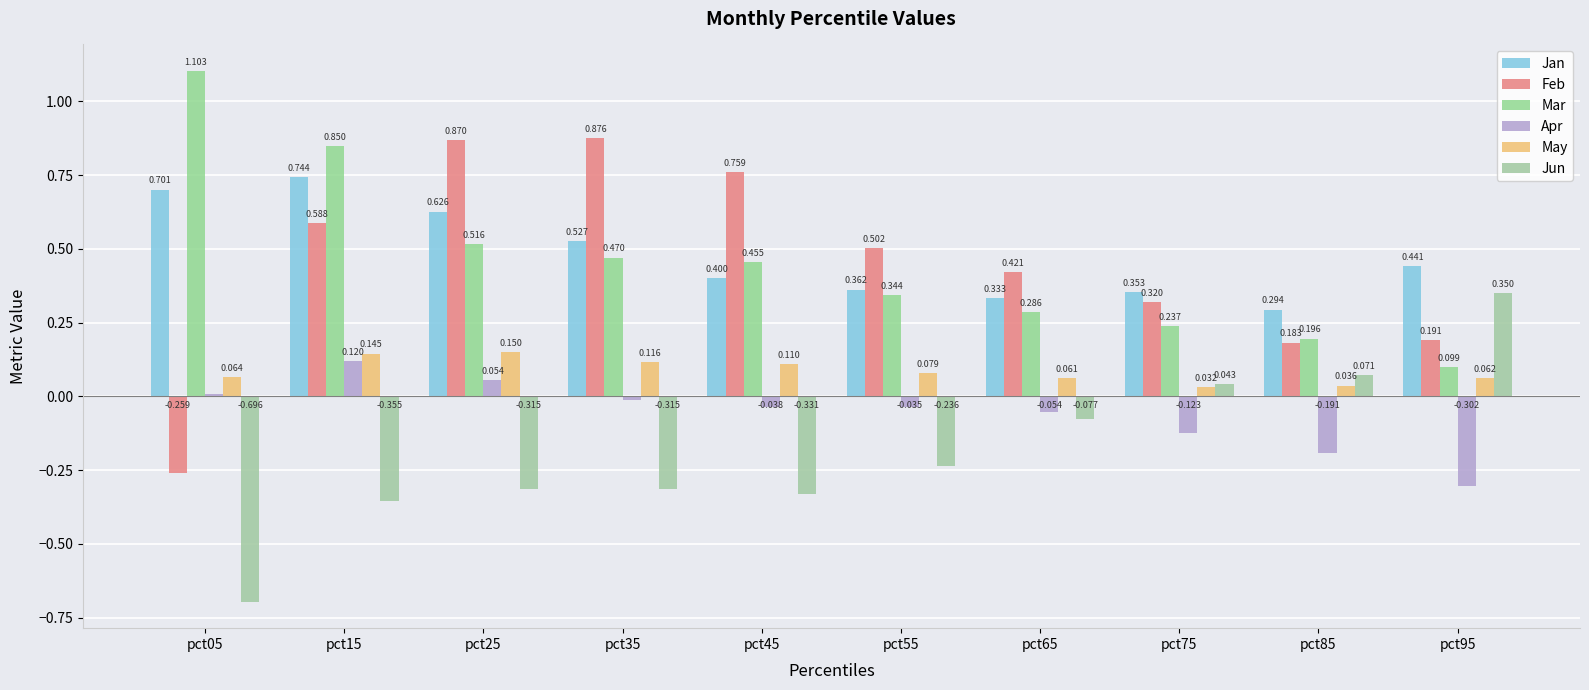

Rank the series by their maximum value, from highest to lowest.

Mar, Feb, Jan, Jun, May, Apr